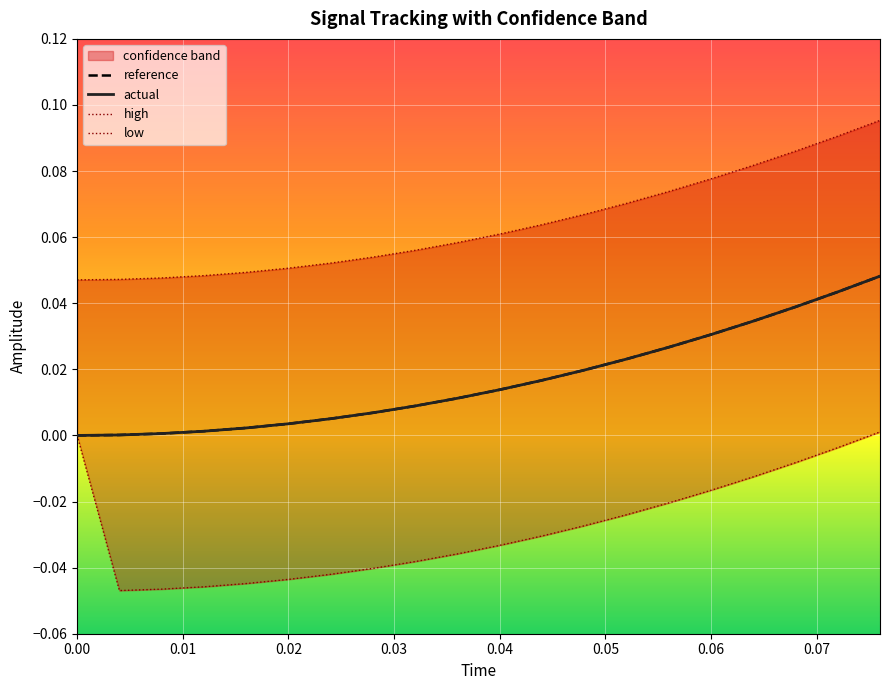

After their last crossing, which series has the higher values: reference or actual?

actual